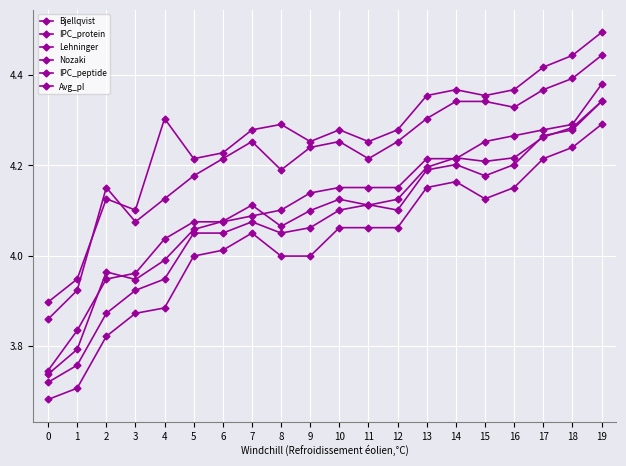

The value of Lehninger at 18 is 4.2. True or false?

True